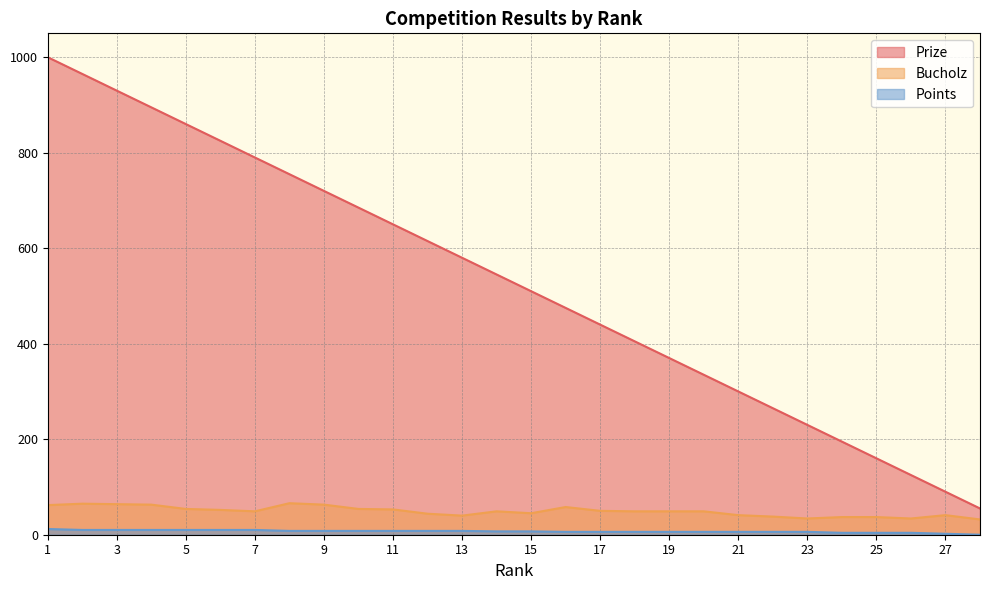

Is it true that Bucholz equals 16 at 23?

False